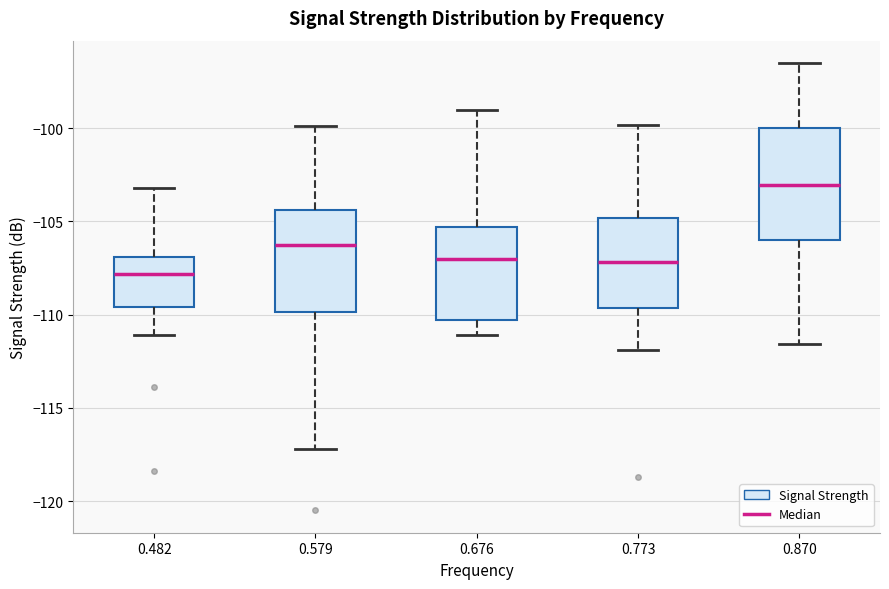

Reading left to right, read every box against the y-axis: the position of its median line, the range the box covers, and the ends of its whiskers. The values are not printed on the chart, so give them approximately, as read against the axis.

0.482: median -108.0, box -109.5 to -107.0, whiskers -111.0 to -103.0
0.579: median -106.0, box -110.0 to -104.5, whiskers -117.0 to -100.0
0.676: median -107.0, box -110.5 to -105.5, whiskers -111.0 to -99.0
0.773: median -107.0, box -109.5 to -105.0, whiskers -112.0 to -100.0
0.870: median -103.0, box -106.0 to -100.0, whiskers -111.5 to -96.5